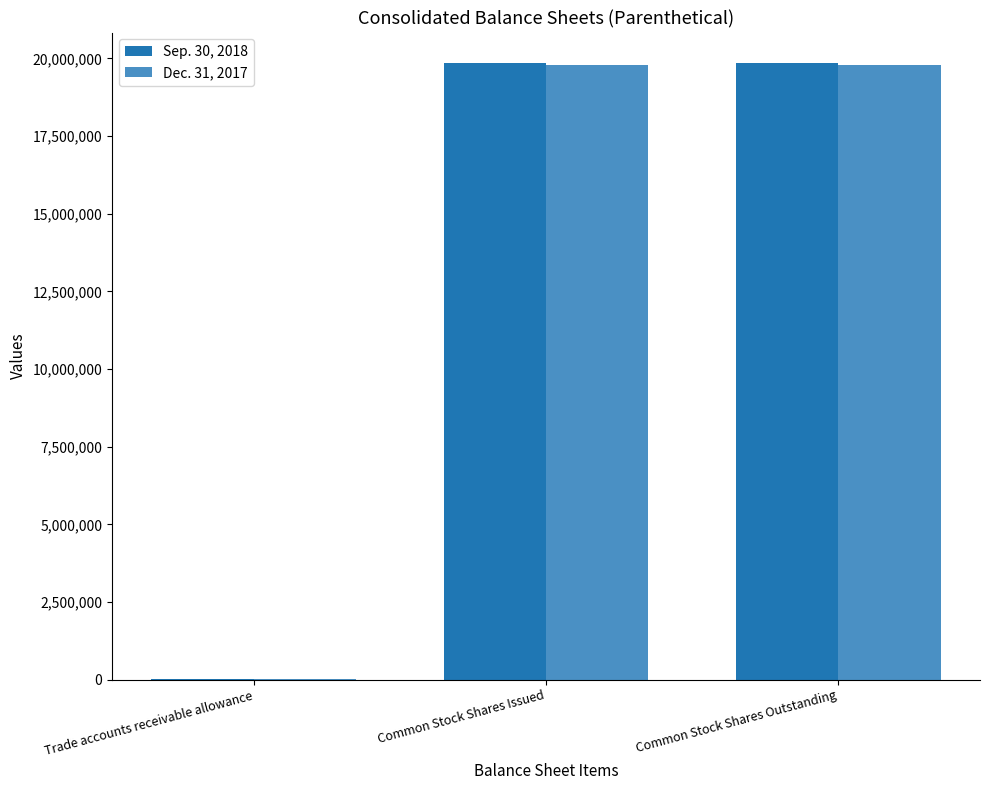

What is the spread (max minus min) of values at Common Stock Shares Outstanding?

58235